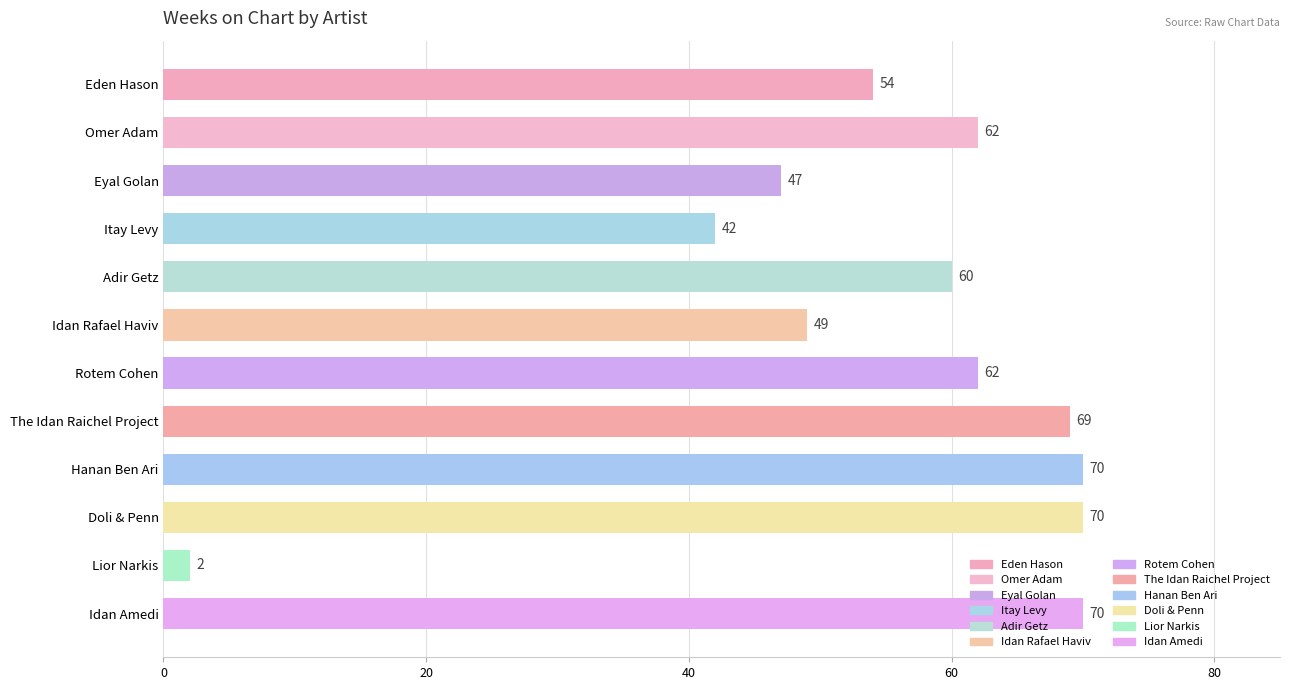

Is it true that the value at Rotem Cohen is 62?

True